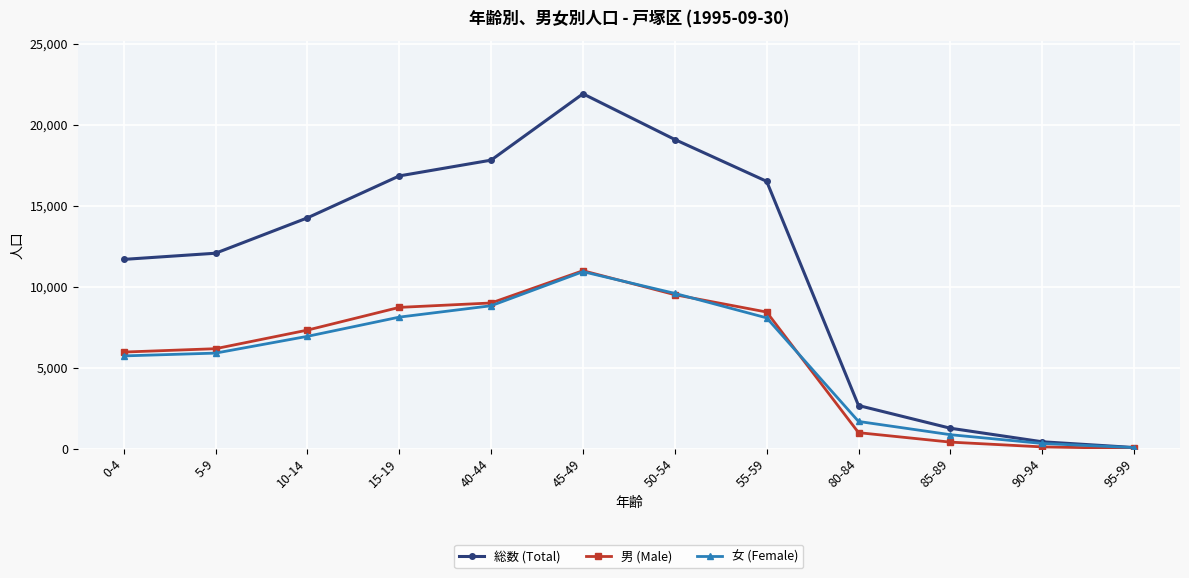

The 女 (Female) series shows 1675 at 80-84. True or false?

True